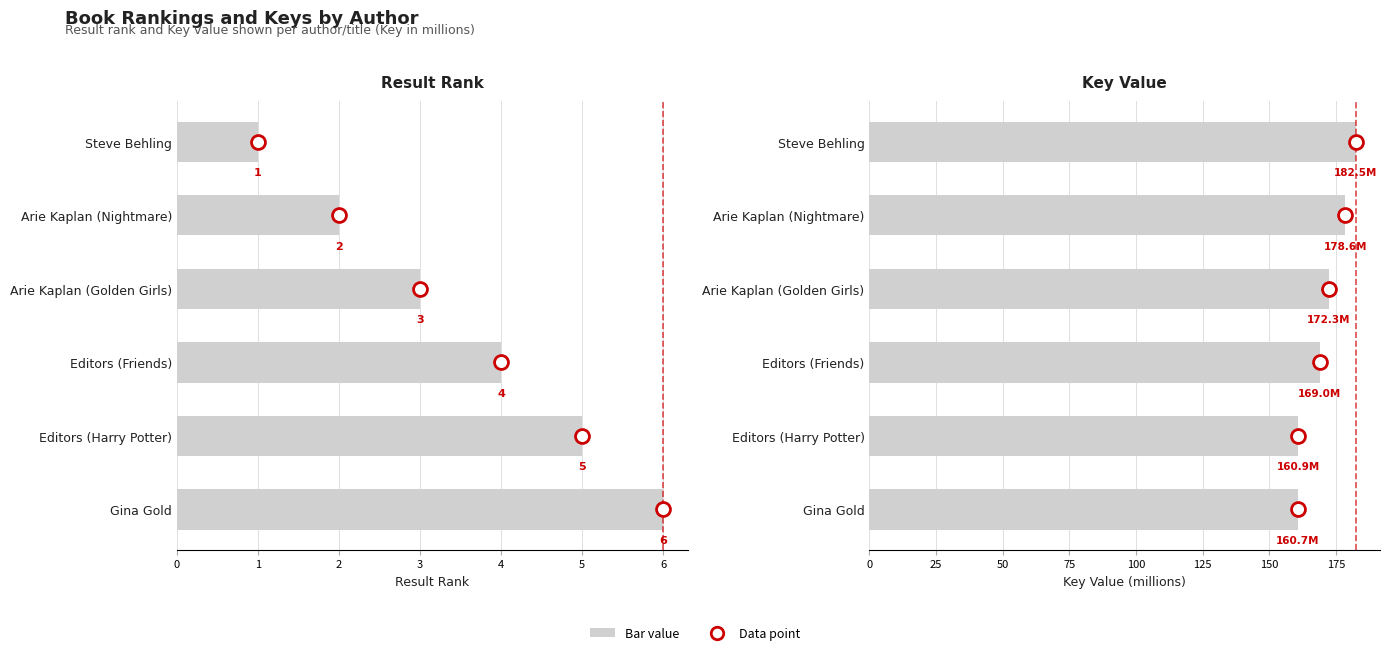

Reading left to right, transcribe all the data shown in this chart.

Result: 0=1.0	1=2.0	2=3.0	3=4.0	4=5.0	5=6.0
Key (millions): 0=182.5	1=178.6	2=172.3	3=169.0	4=160.9	5=160.7